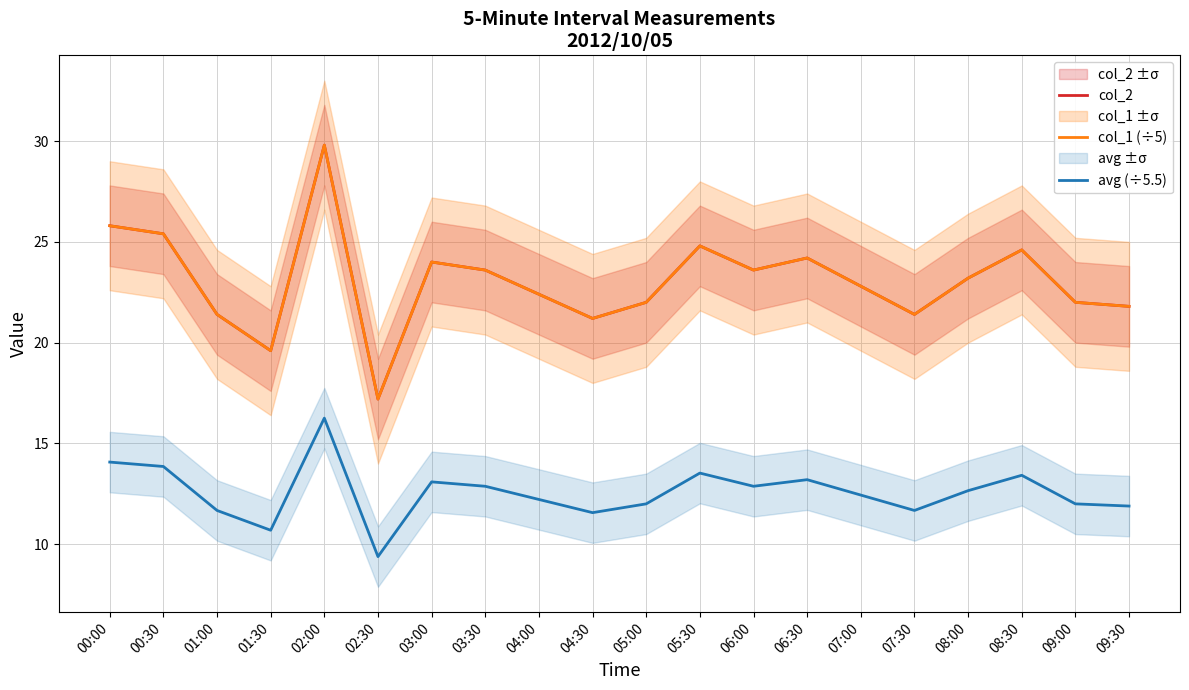

How many interior local peaks does the col_2 series have?

5